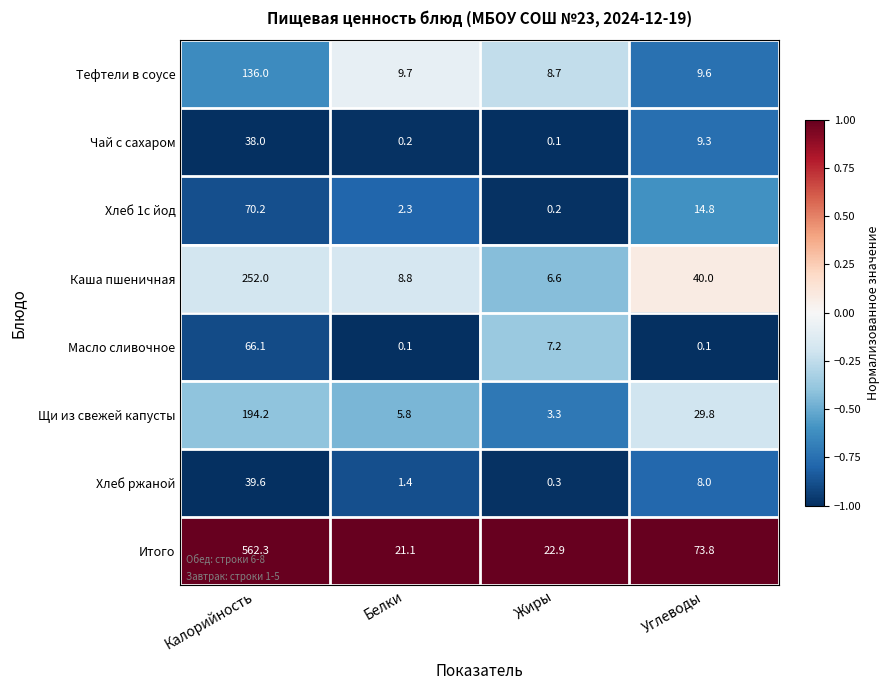

What is the difference between the highest and lowest values at Белки?

21.0